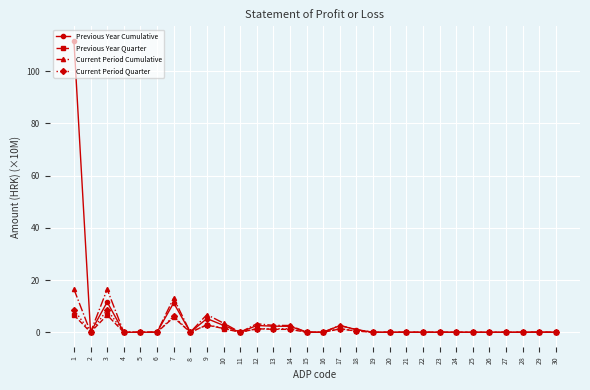

Count the number of categories in the chart.

30